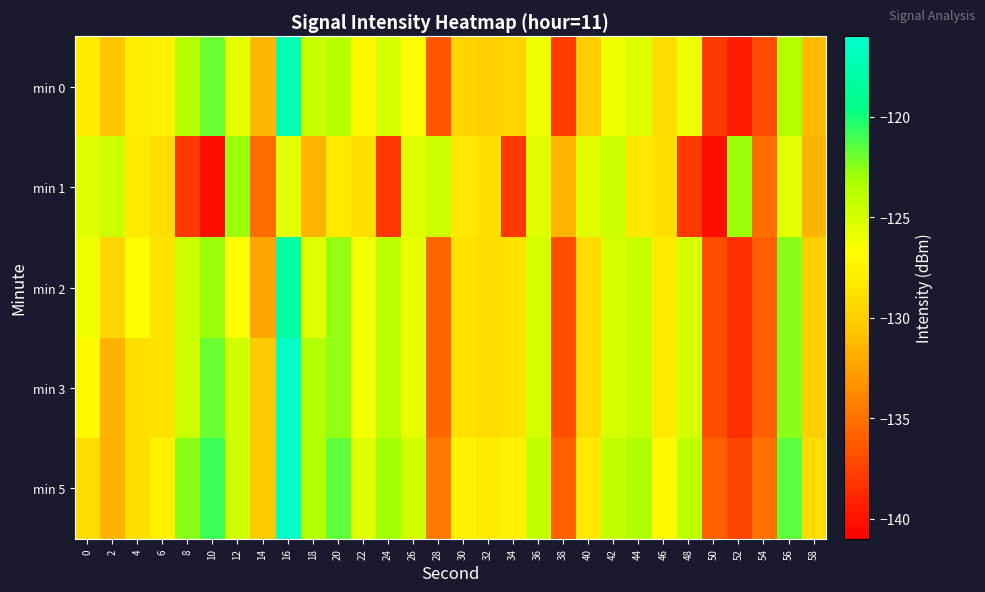

Which series has the largest total across all categories?

min 5